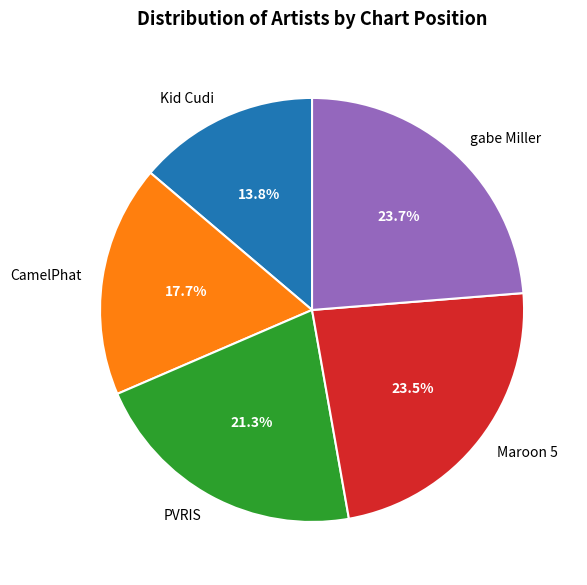

Which category has the smallest portion of the pie?

Kid Cudi